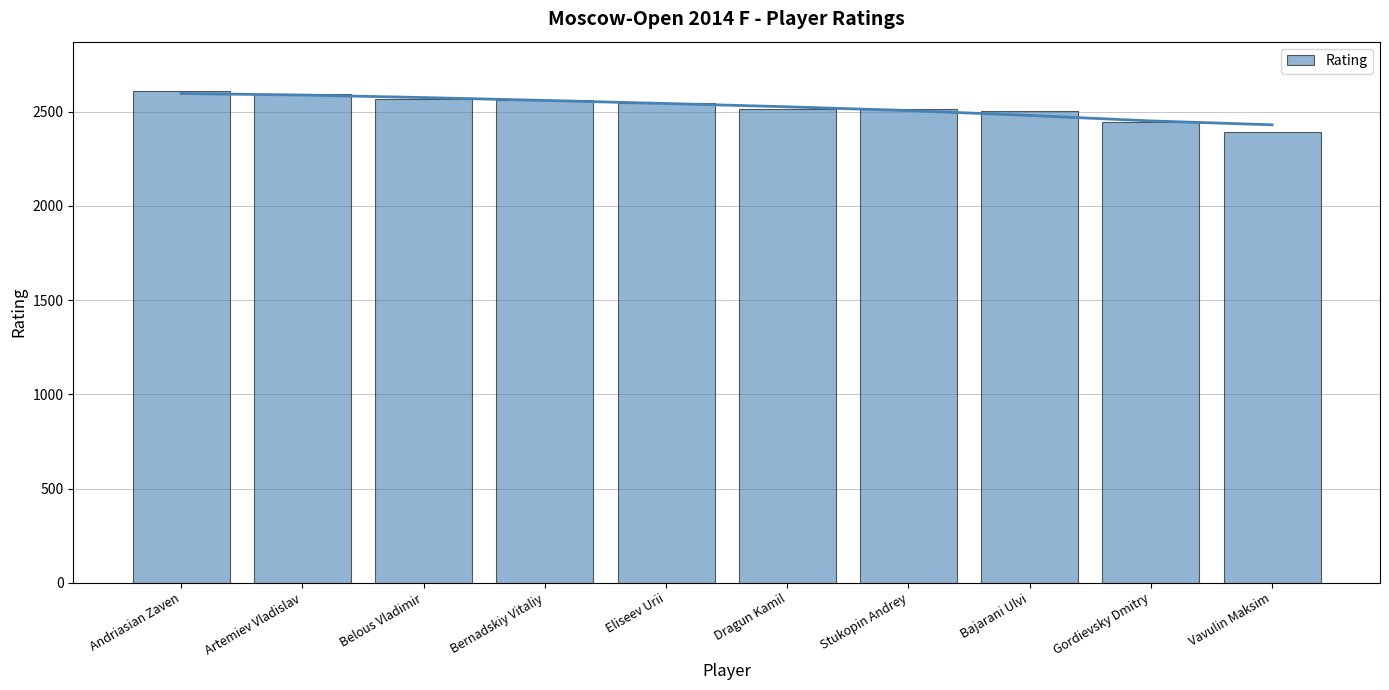

How many distinct data groups are displayed?

1